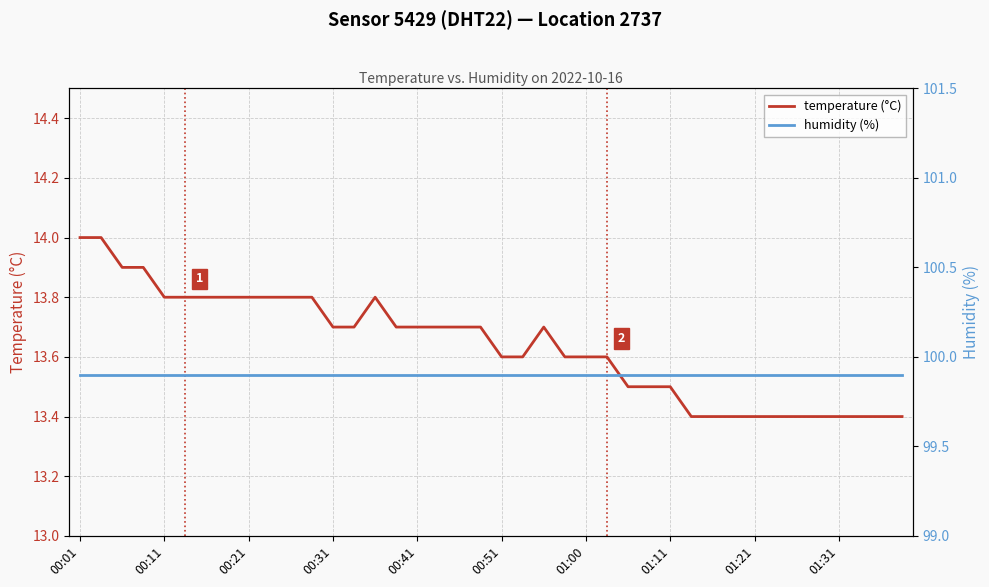

Is this an area chart (filled region under the line)?

No